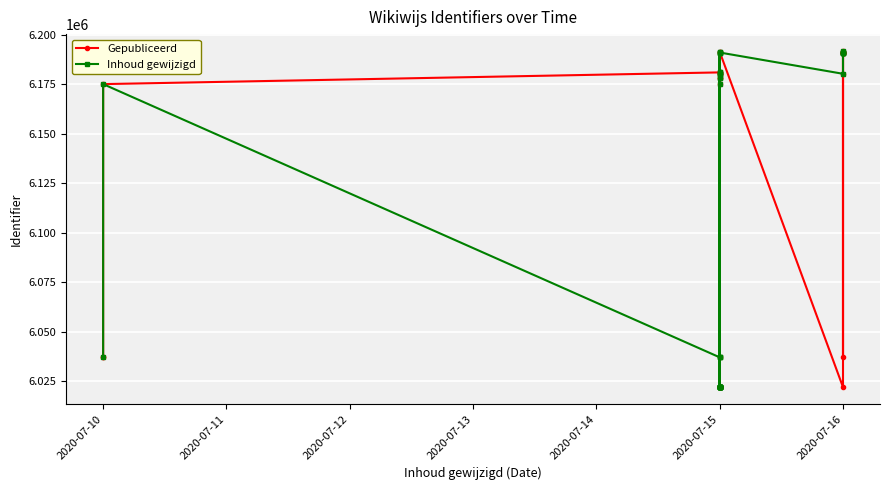

Read the Inhoud gewijzigd value at 2020-07-10.

6037087